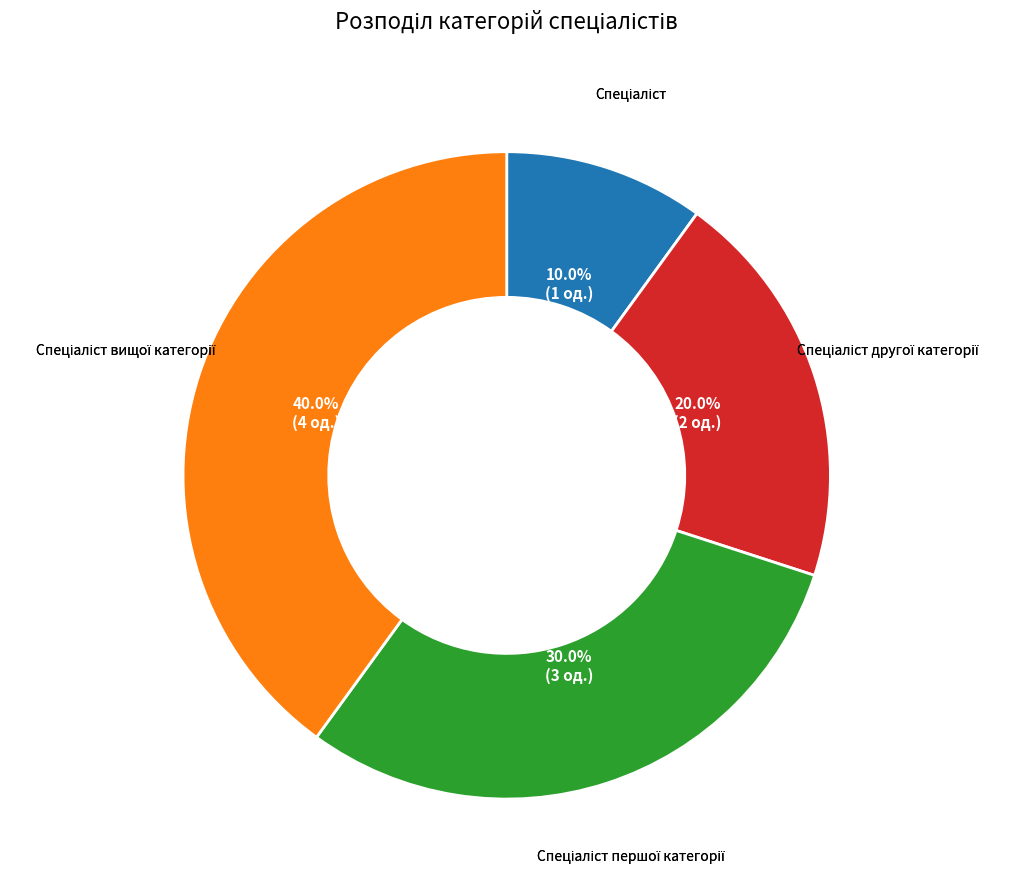

Is there any slice that represents more than half of the pie?

No